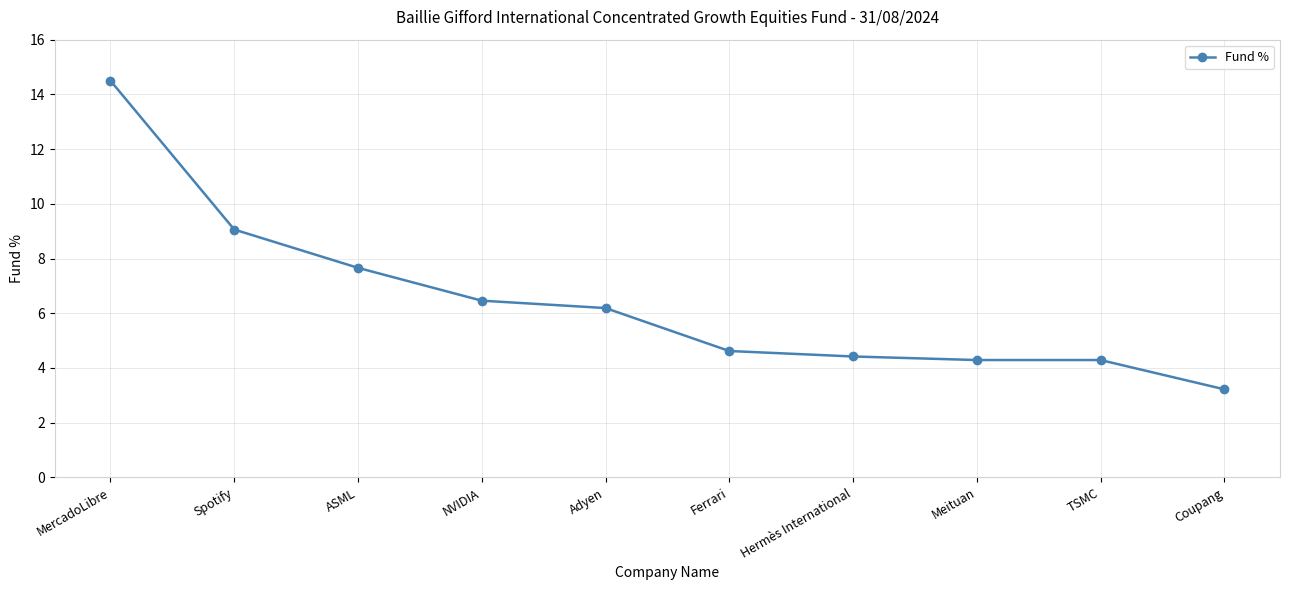

What is the greatest value displayed?

14.5